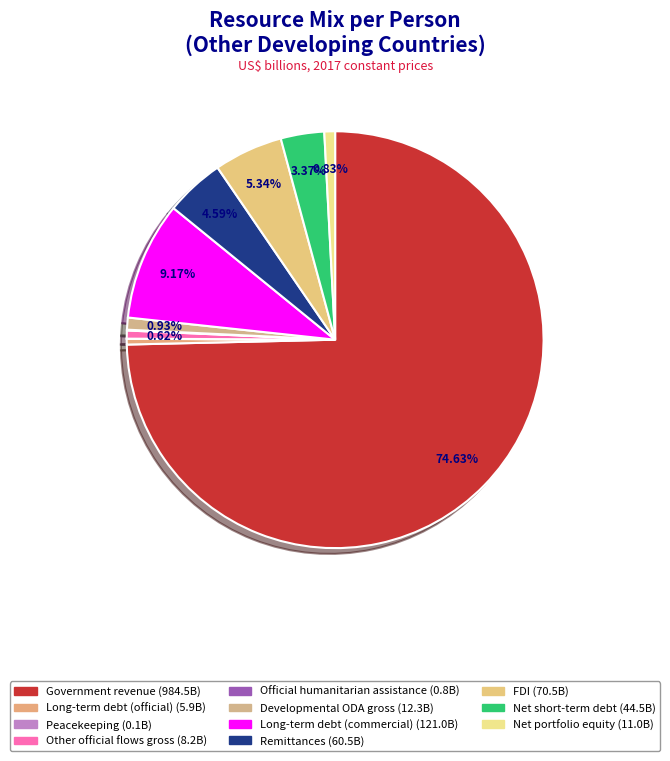

Is there a majority slice in this chart?

Yes